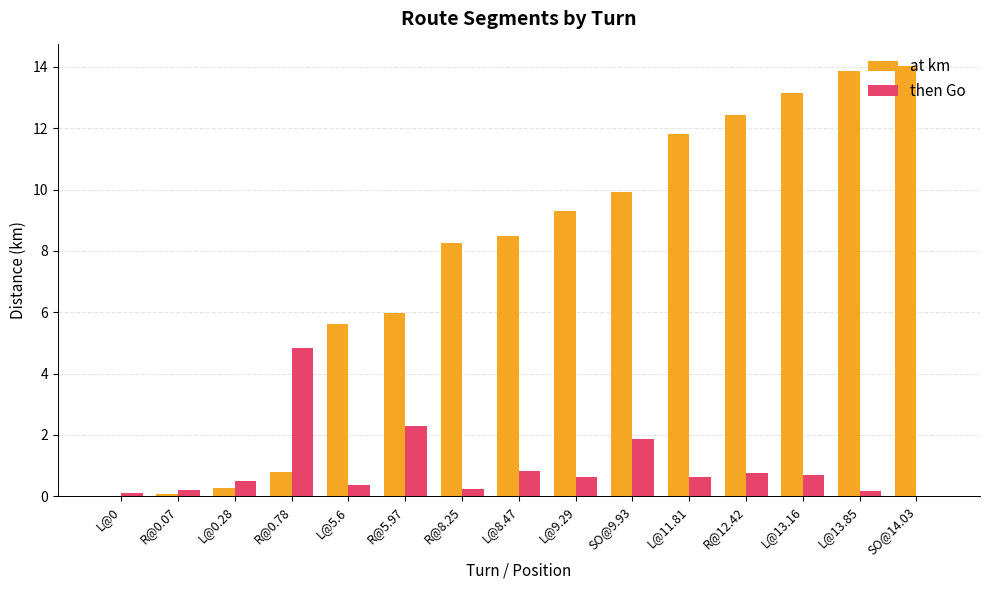

How many groups of bars are there?

15